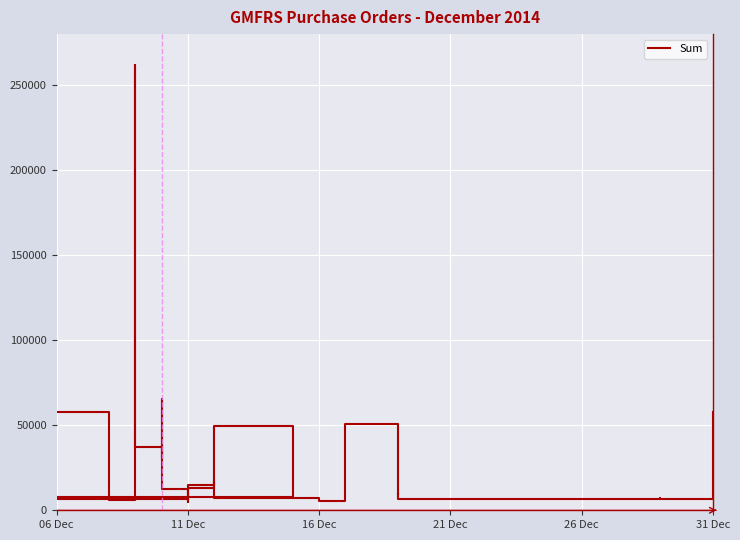

How many values are below 8800?

16